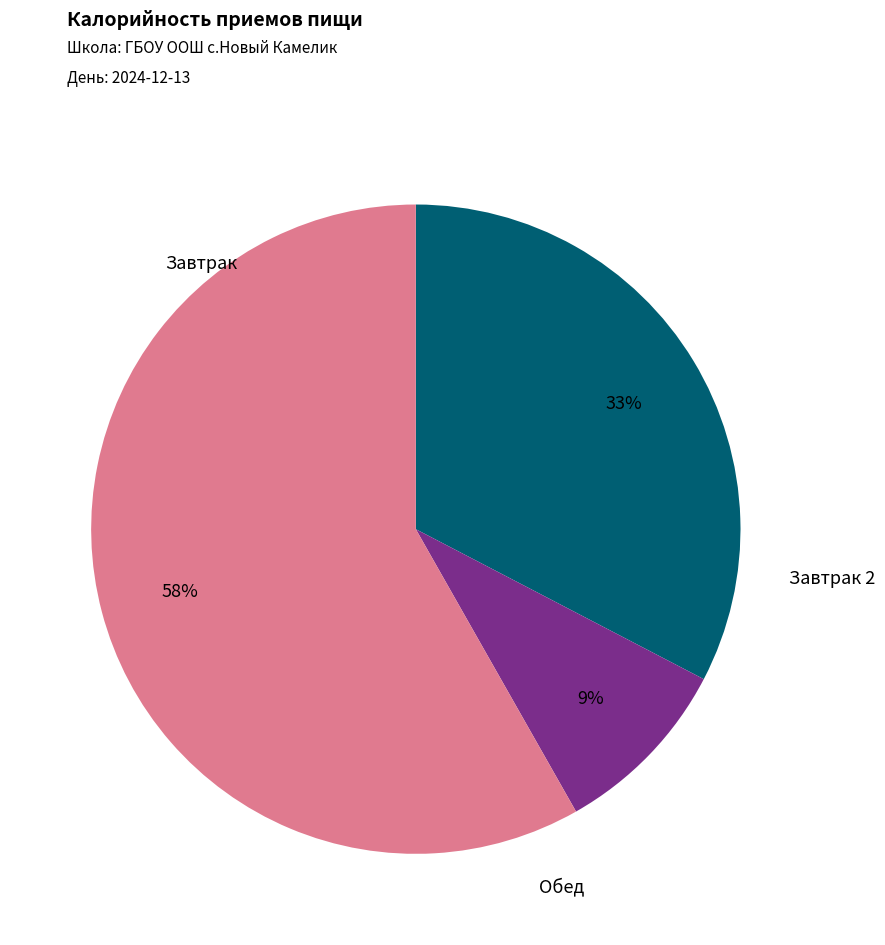

To the nearest percent, what is the average slice percentage?

33%